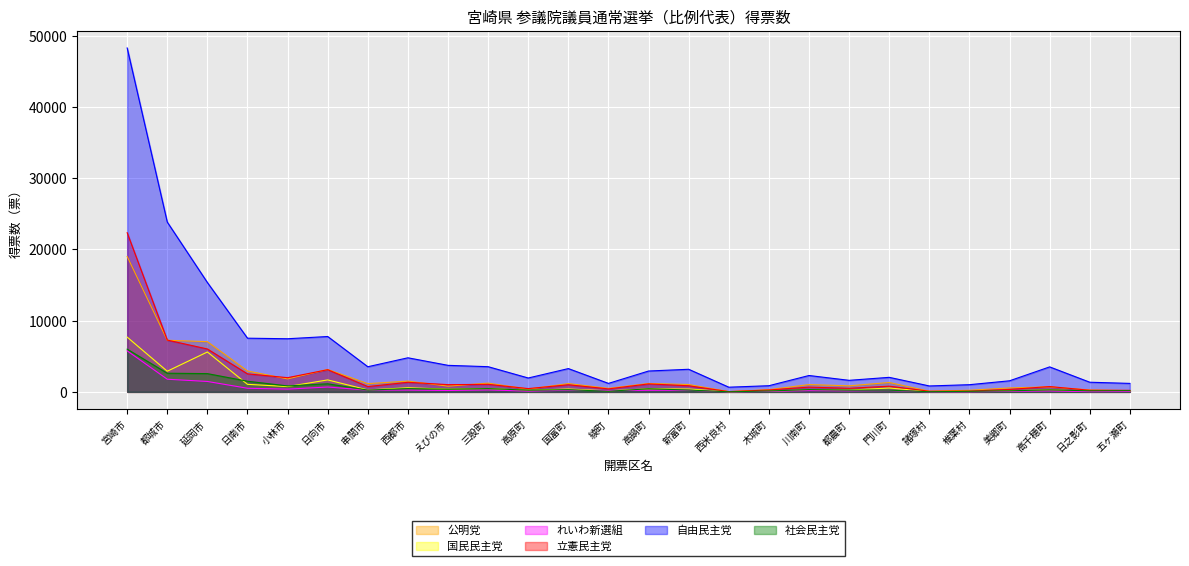

True or false: 自由民主党 has more than 2 points higher than both neighbors.

True